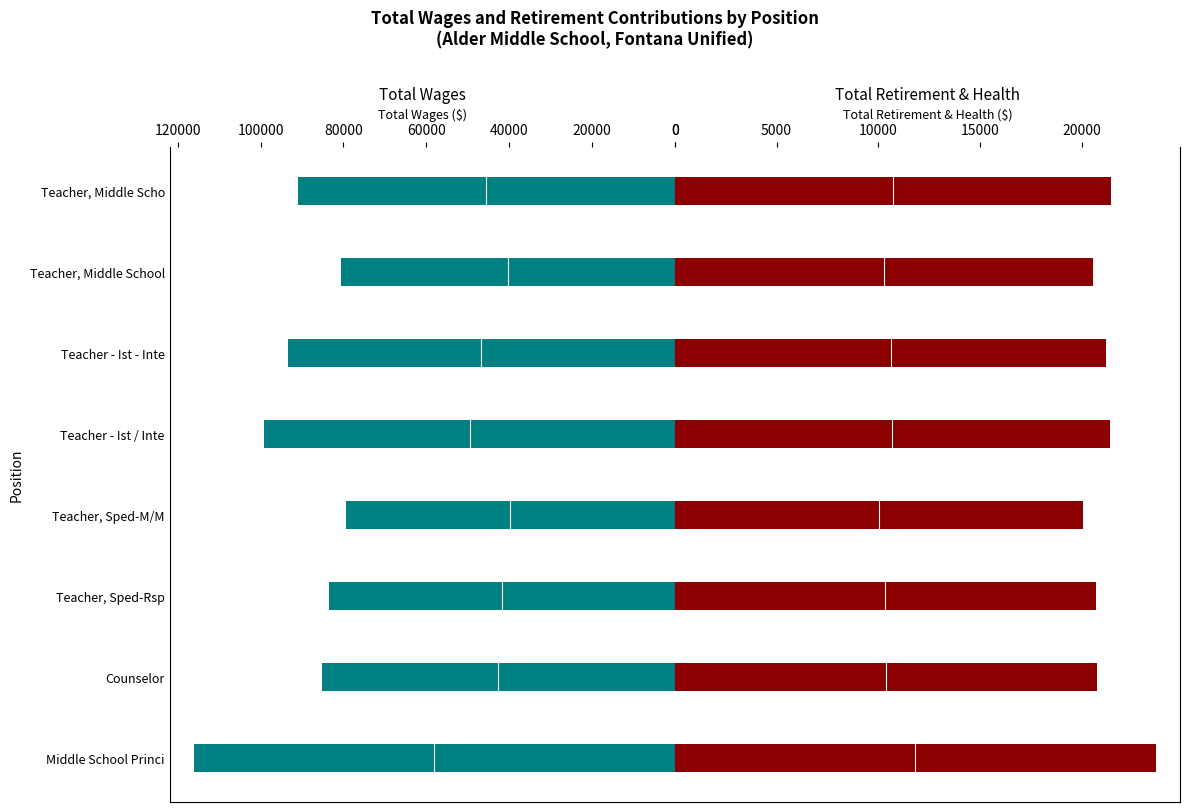

What are all the series names shown in the legend?

Total Wages, Total Retirement & Health